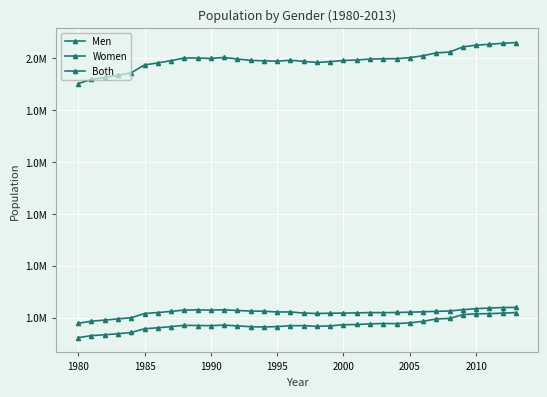

Is this an area chart (filled region under the line)?

No